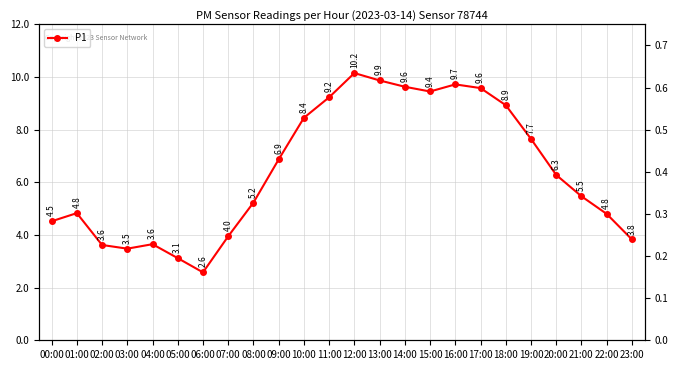

The P1 series shows 8.7 at 01:00. True or false?

False